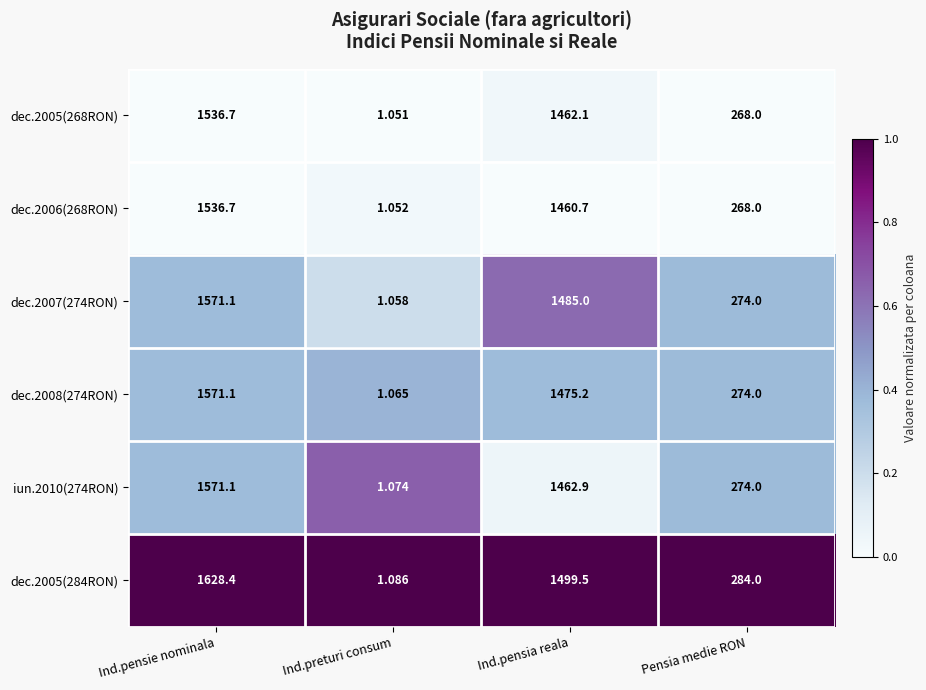

What is the total value across all series at Ind.pensie nominala?

9415.1